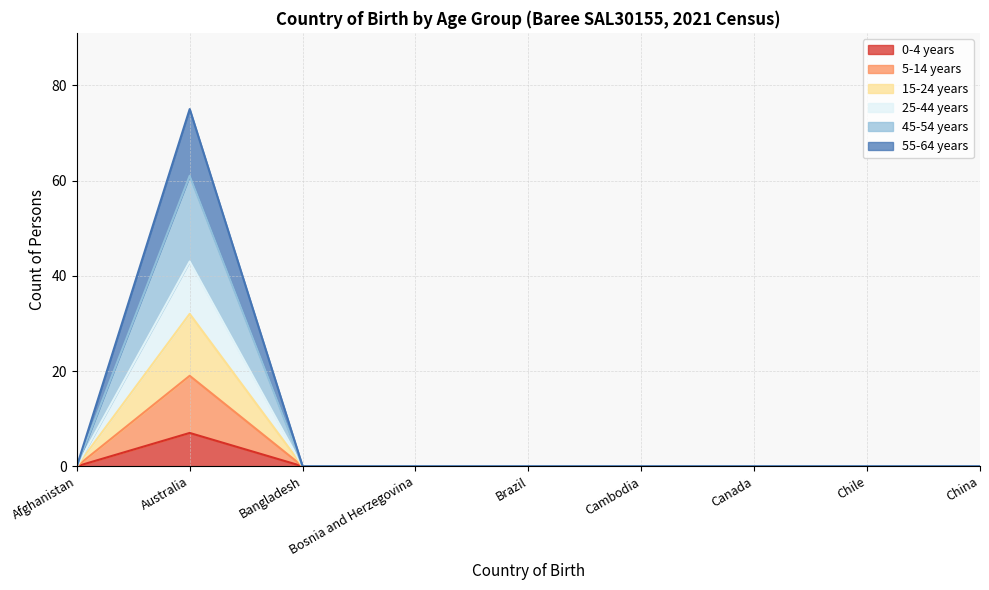

At which category is the sum across all series the highest?

Australia